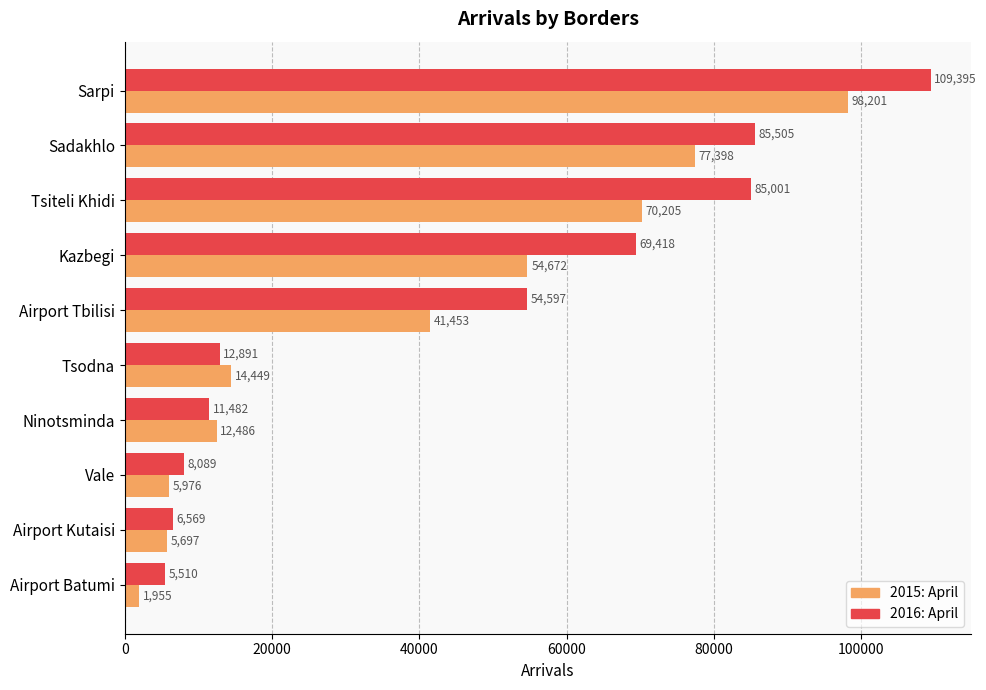

Which label corresponds to the smallest value in the chart?

Airport Batumi